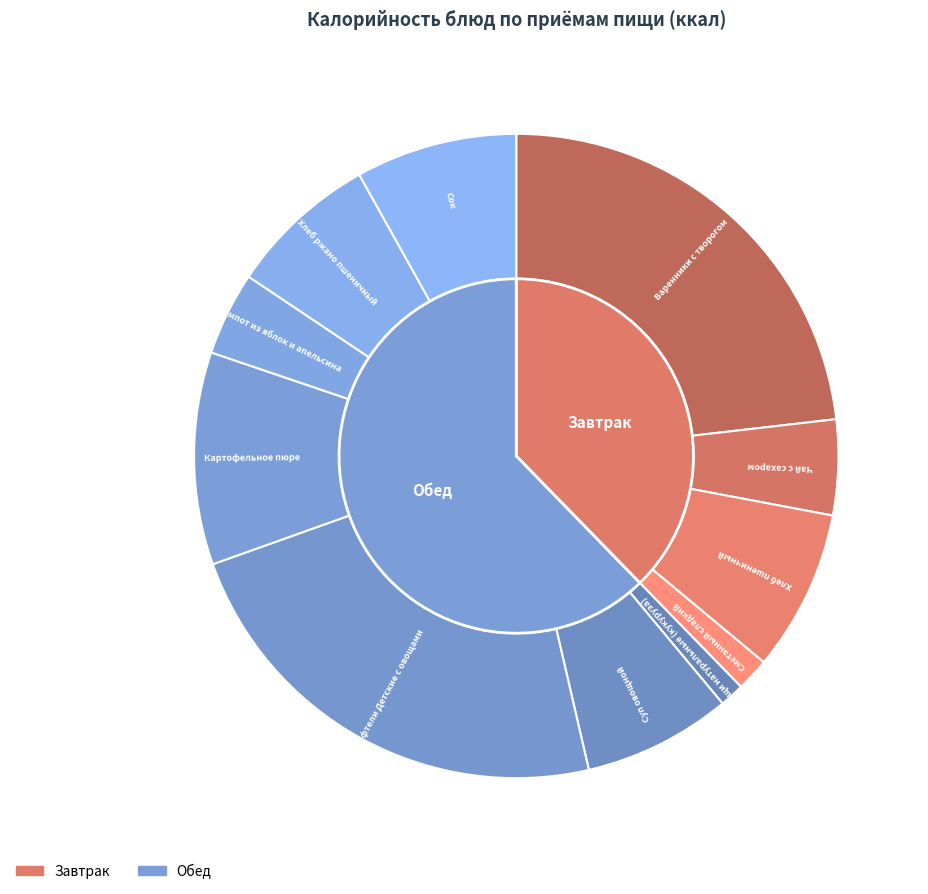

Combined, do Картофельное пюре and Сок account for over 50%?

No